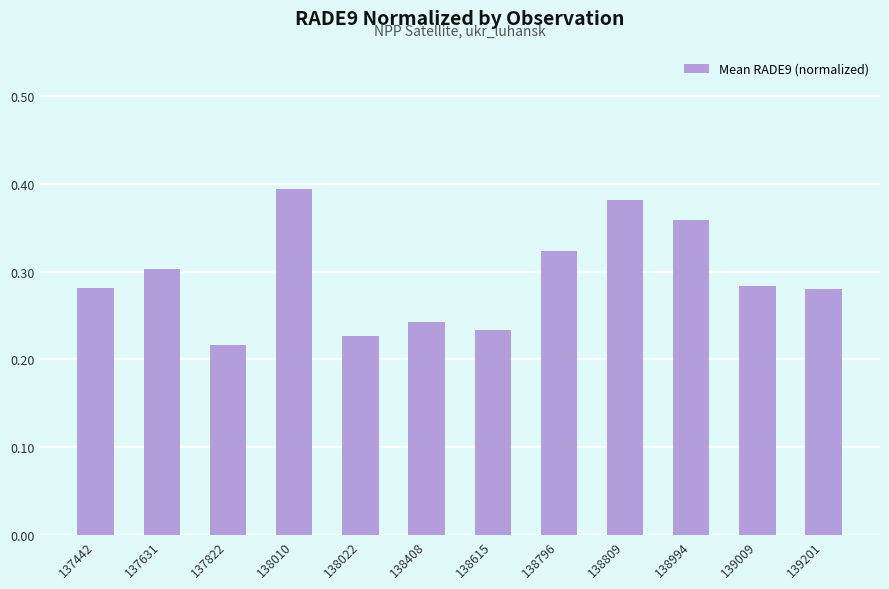

At which category does the chart reach its peak across all series?

138010